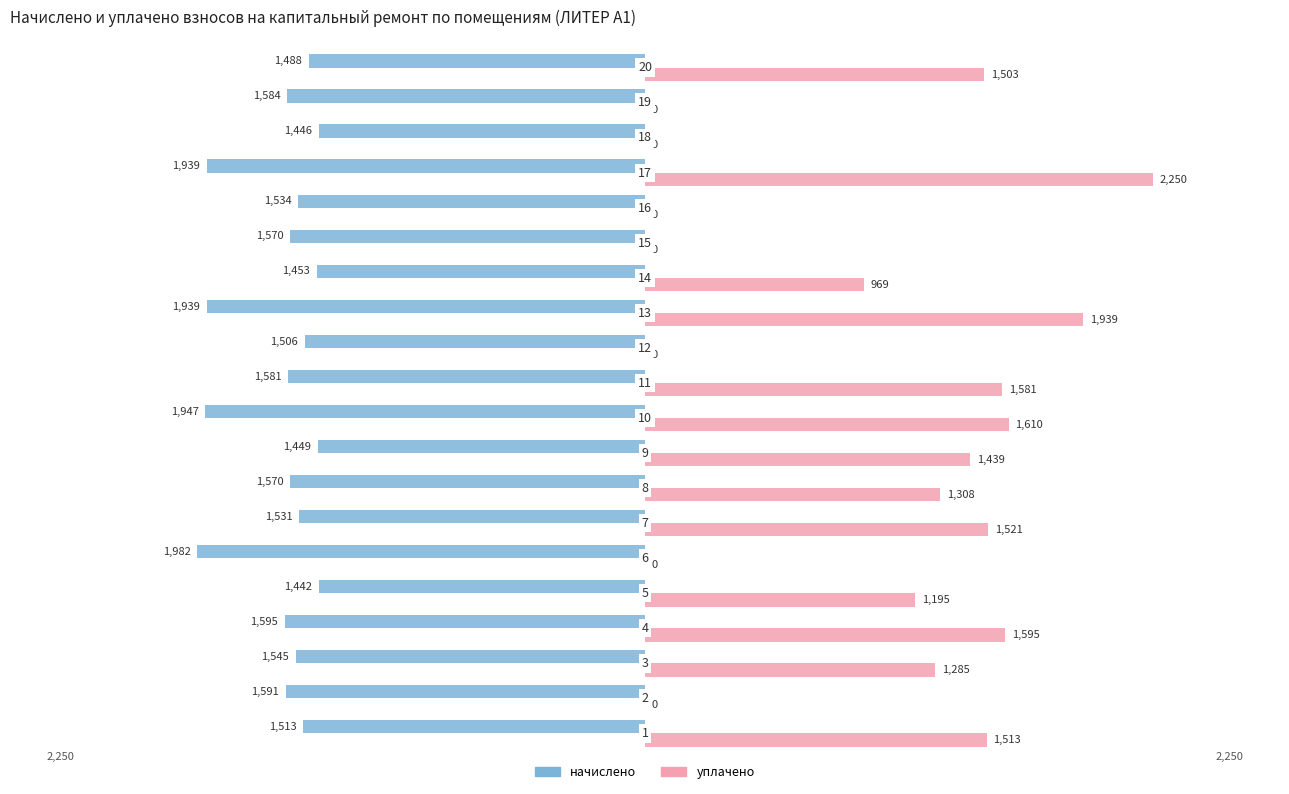

What is the greatest value displayed?

2249.5